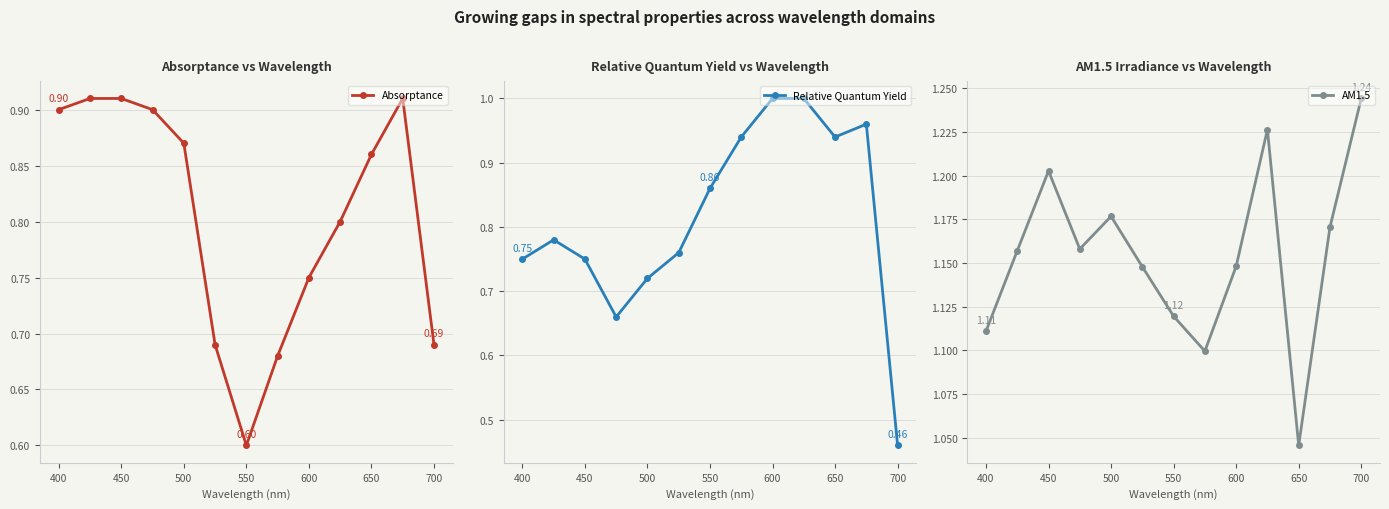

What is the sum of all Relative Quantum Yield values?

10.6